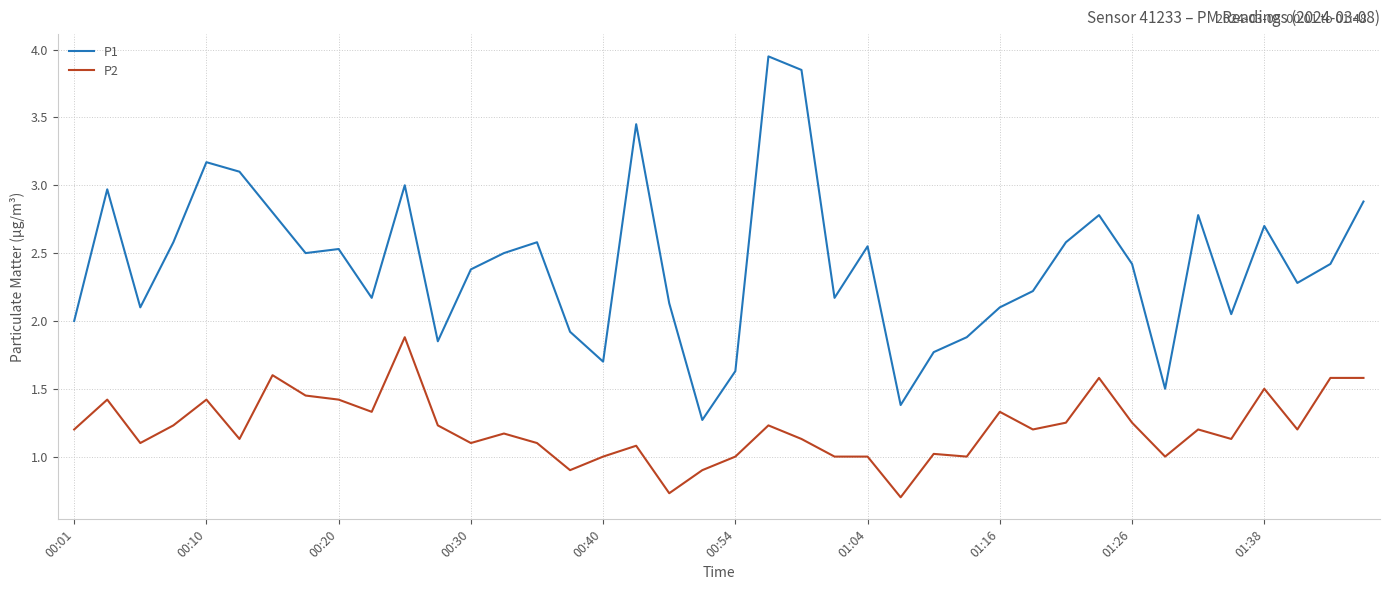

List the series in order of their overall mean, lowest first.

P2, P1